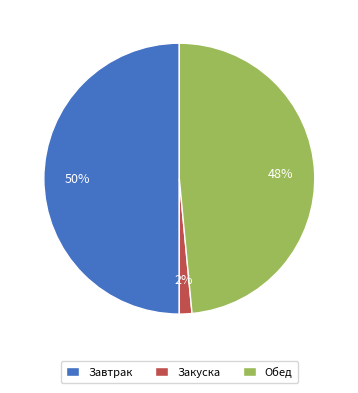

To the nearest percent, what percentage of the pie is Завтрак?

50%